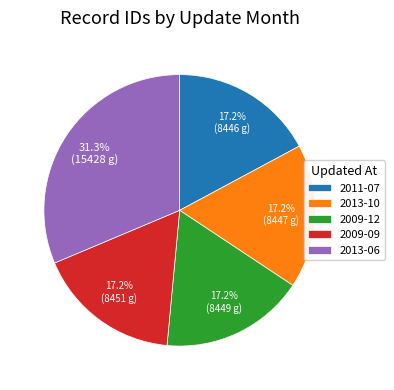

To the nearest percent, what is the average slice percentage?

20%